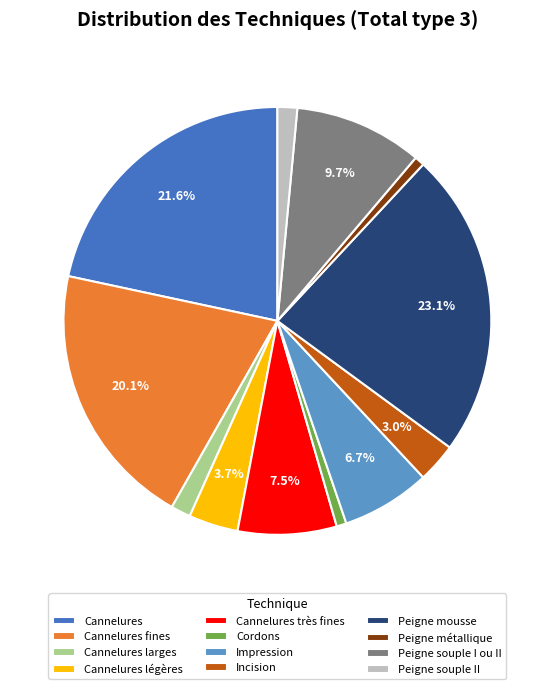

Is there a majority slice in this chart?

No